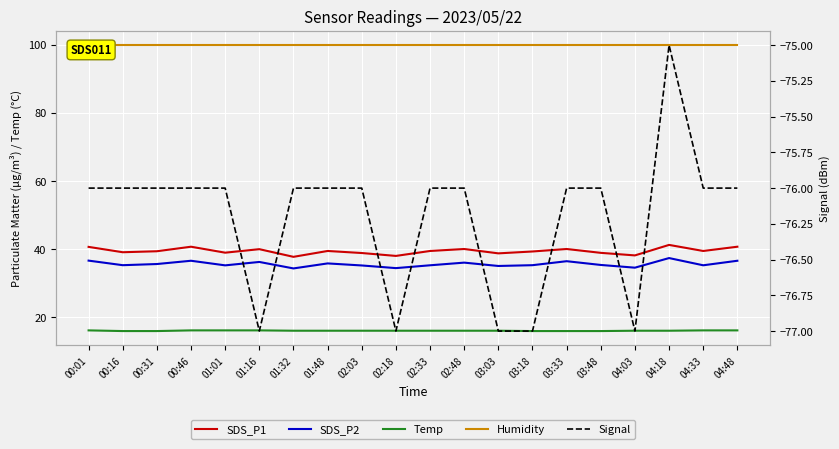

At 03:33, list the series in order from smallest to largest.

Signal, Temp, SDS_P2, SDS_P1, Humidity